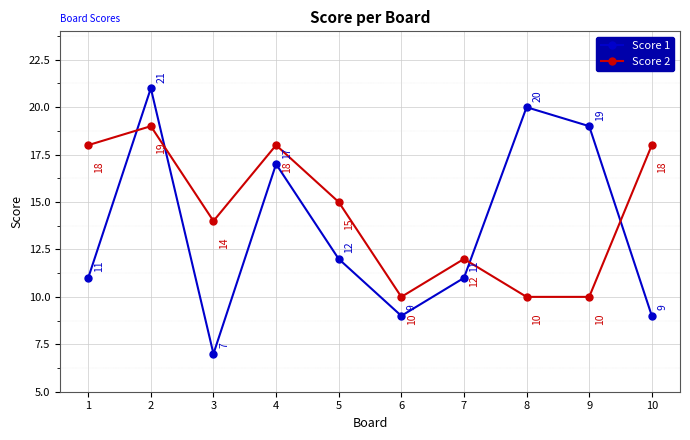

How many categories are shown in the chart?

10